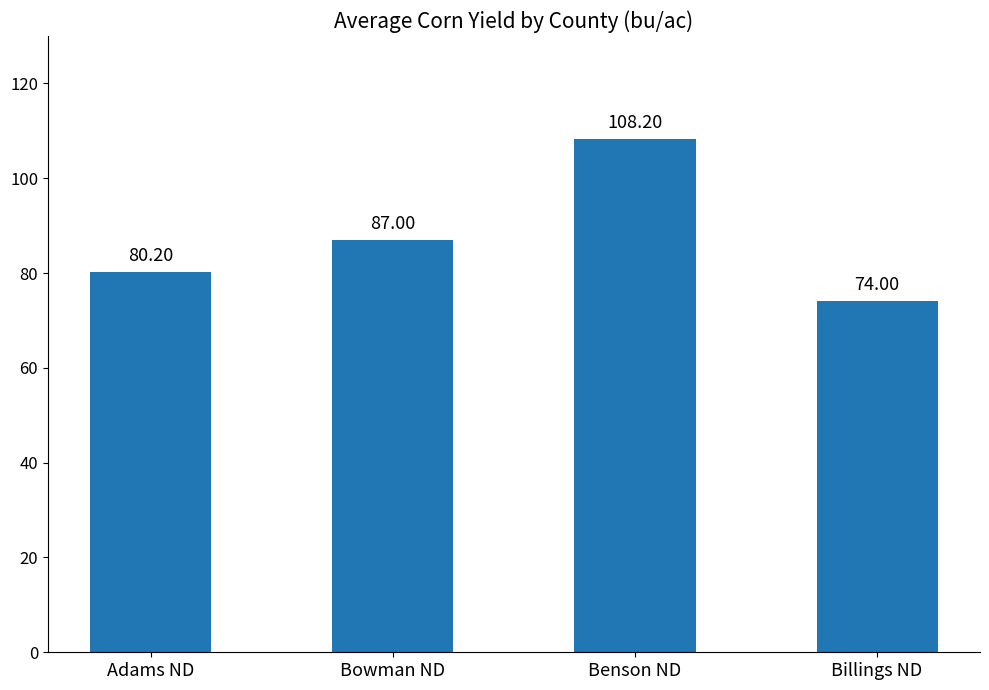

What is the maximum value shown in the chart?

108.2